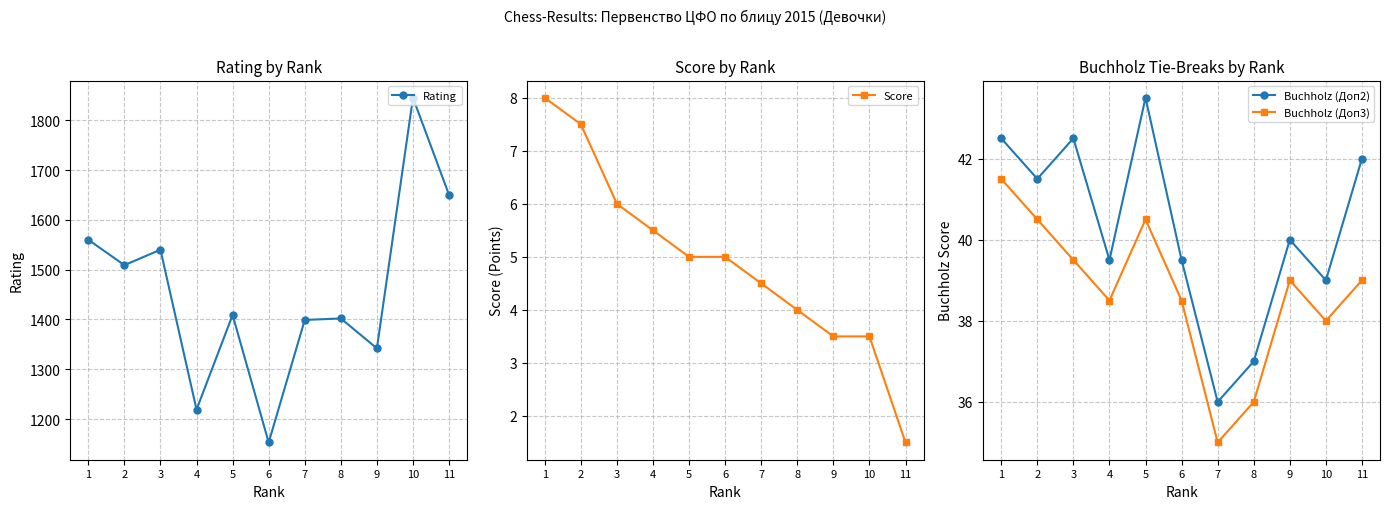

At which category is the sum across all series the highest?

10